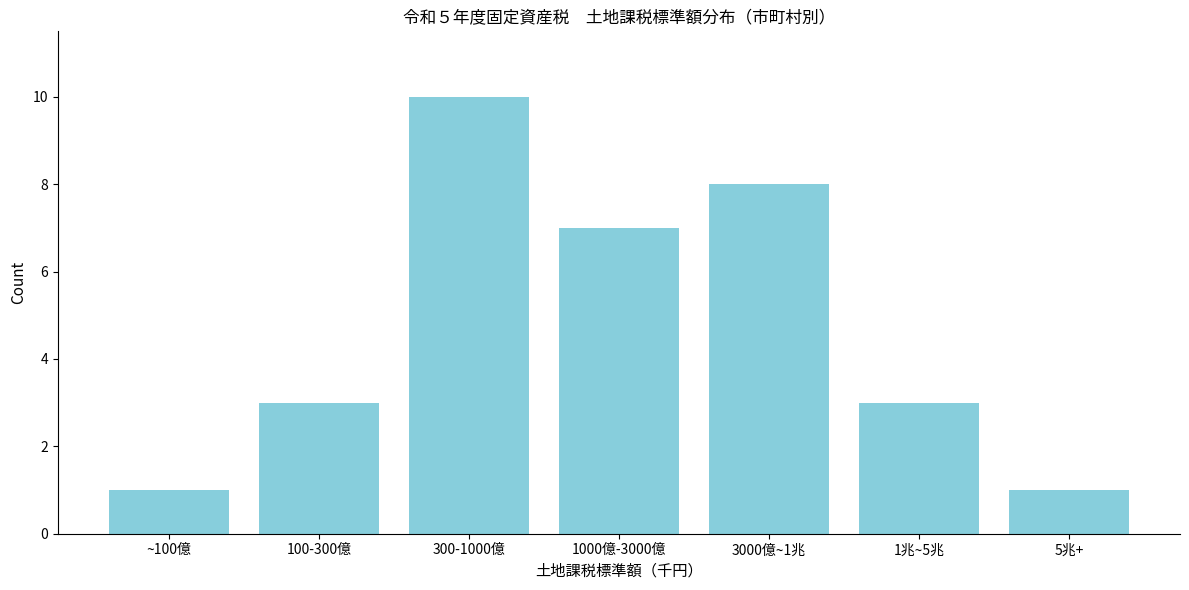

Reading left to right, transcribe all the data shown in this chart.

~100億=1	100-300億=3	300-1000億=10	1000億-3000億=7	3000億~1兆=8	1兆~5兆=3	5兆+=1